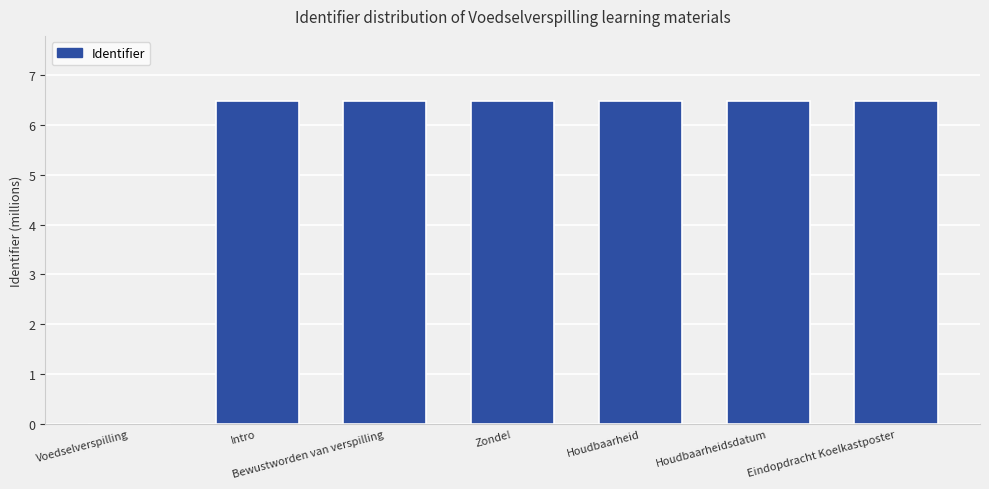

Reading left to right, extract all data points from this chart.

Voedselverspilling=0.0	Intro=6.5	Bewustworden van verspilling=6.5	Zonde!=6.5	Houdbaarheid=6.5	Houdbaarheidsdatum=6.5	Eindopdracht Koelkastposter=6.5